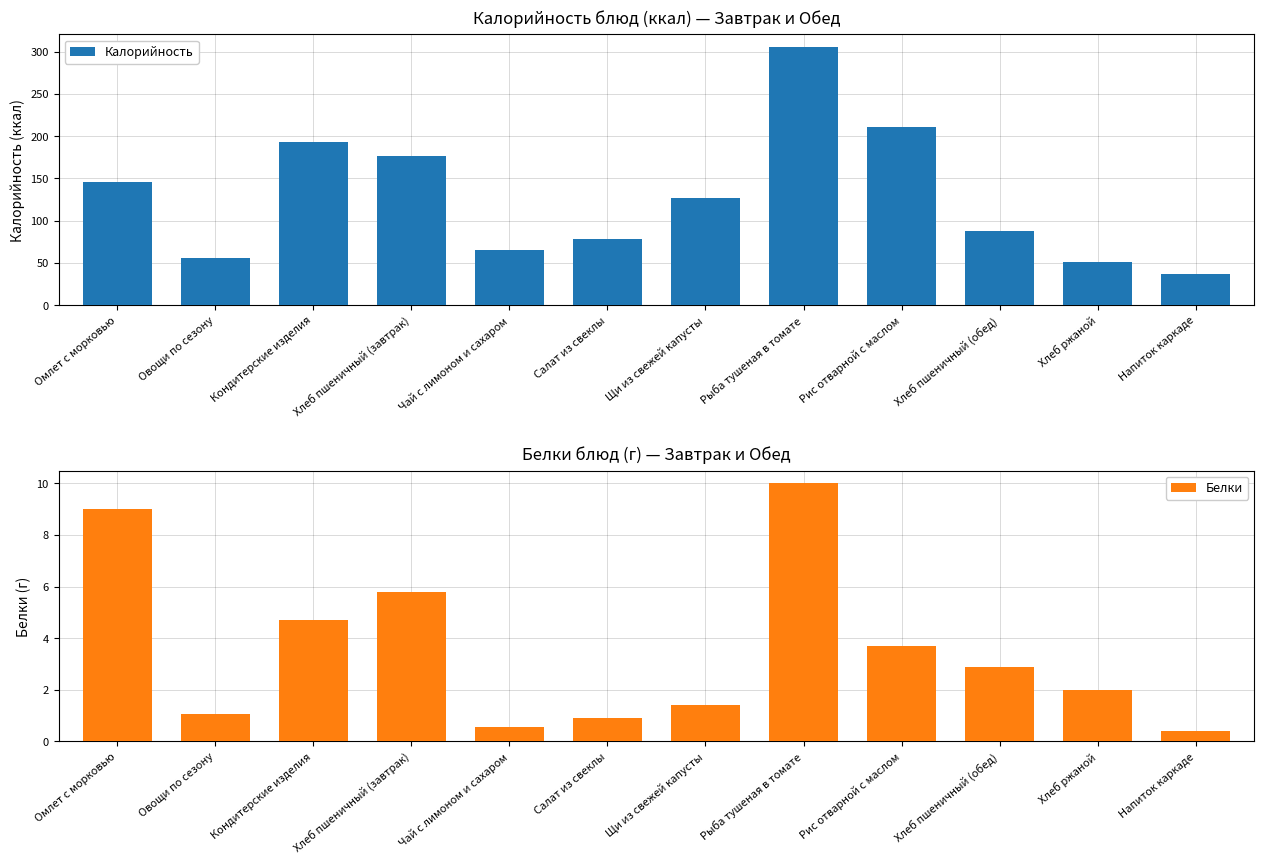

Reading right to left, what are all the values shown in this chart?

Калорийность: Напиток каркаде=37.0	Хлеб ржаной=51.2	Хлеб пшеничный (обед)=88.0	Рис отварной с маслом=210.2	Рыба тушеная в томате=305.0	Щи из свежей капусты=127.0	Салат из свеклы=78.1	Чай с лимоном и сахаром=65.0	Хлеб пшеничный (завтрак)=176.0	Кондитерские изделия=192.9	Овощи по сезону=56.1	Омлет с морковью=146.2
Белки: Напиток каркаде=0.4	Хлеб ржаной=2.0	Хлеб пшеничный (обед)=2.9	Рис отварной с маслом=3.7	Рыба тушеная в томате=10.0	Щи из свежей капусты=1.4	Салат из свеклы=0.9	Чай с лимоном и сахаром=0.6	Хлеб пшеничный (завтрак)=5.8	Кондитерские изделия=4.7	Овощи по сезону=1.1	Омлет с морковью=9.0